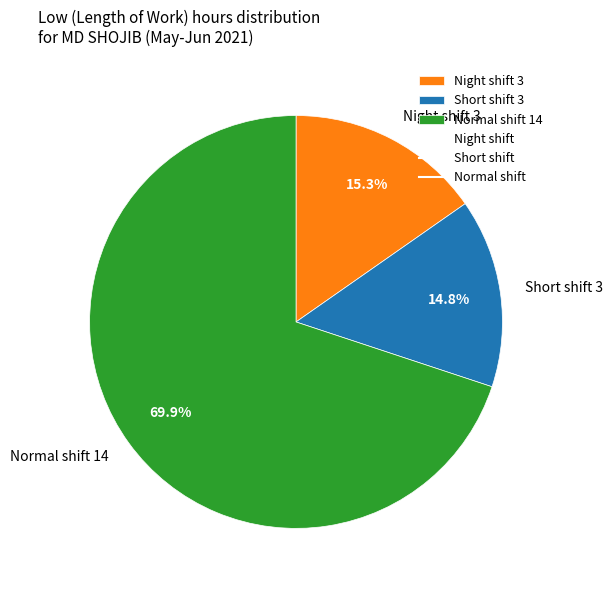

How many segments does this pie chart have?

3